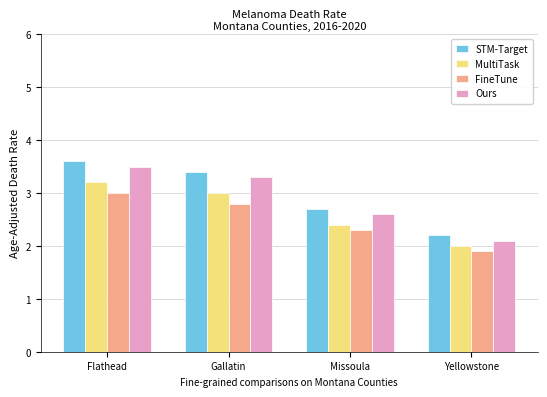

List the labels in order of FineTune value, smallest first.

Yellowstone, Missoula, Gallatin, Flathead